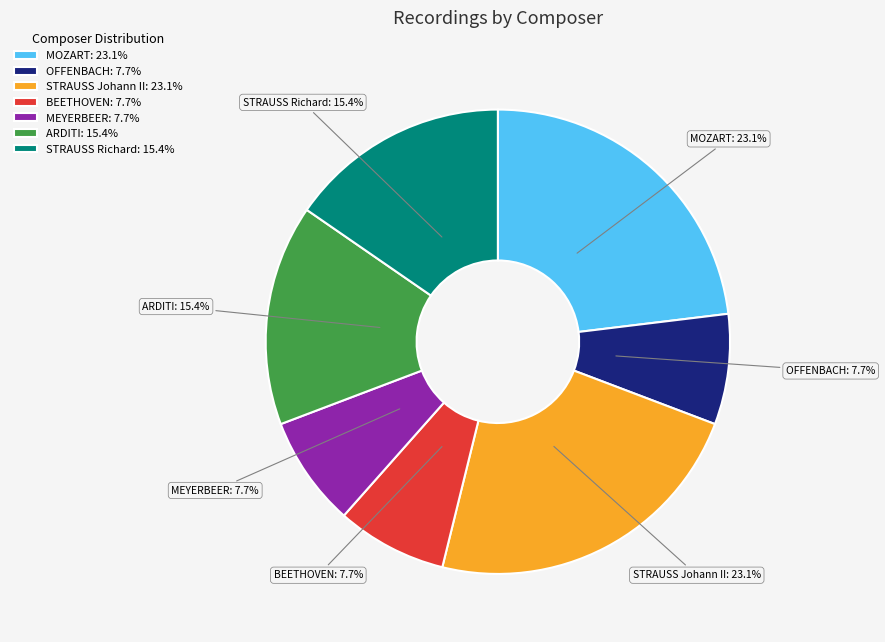

Count the number of slices in the pie.

7